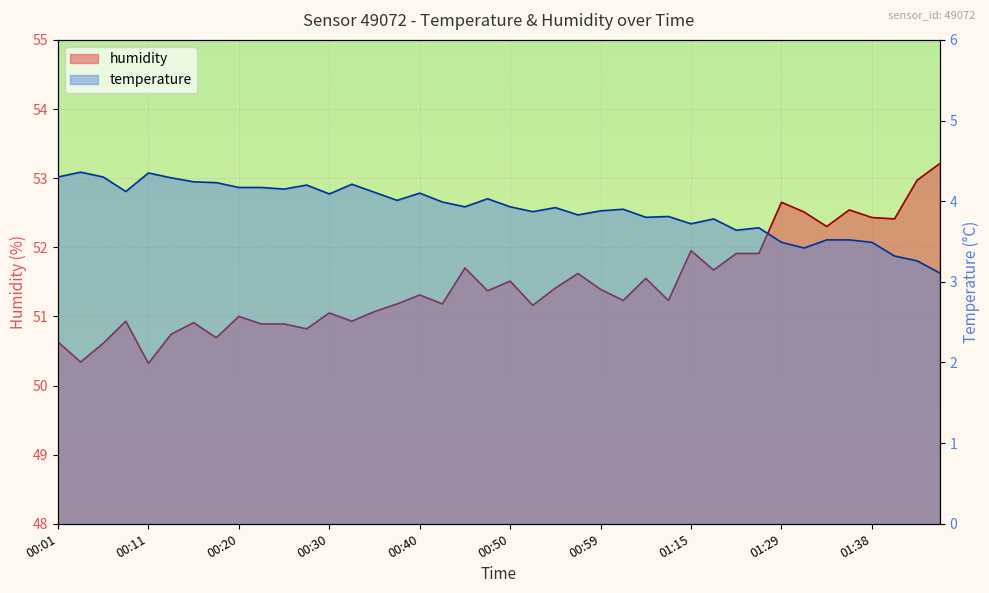

At which category does temperature reach its first local peak?

00:04